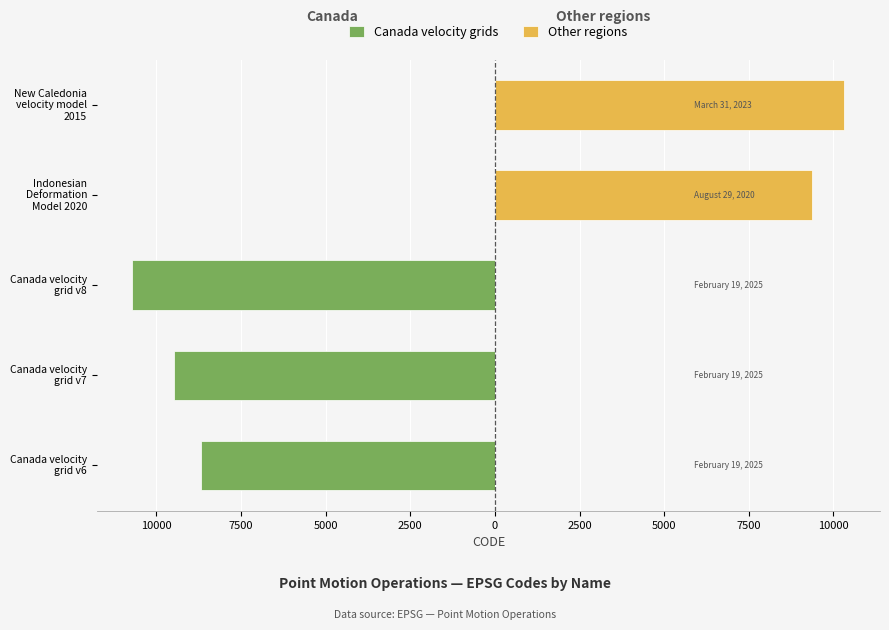

List the series in order of their overall mean, highest first.

Other regions, Canada velocity grids